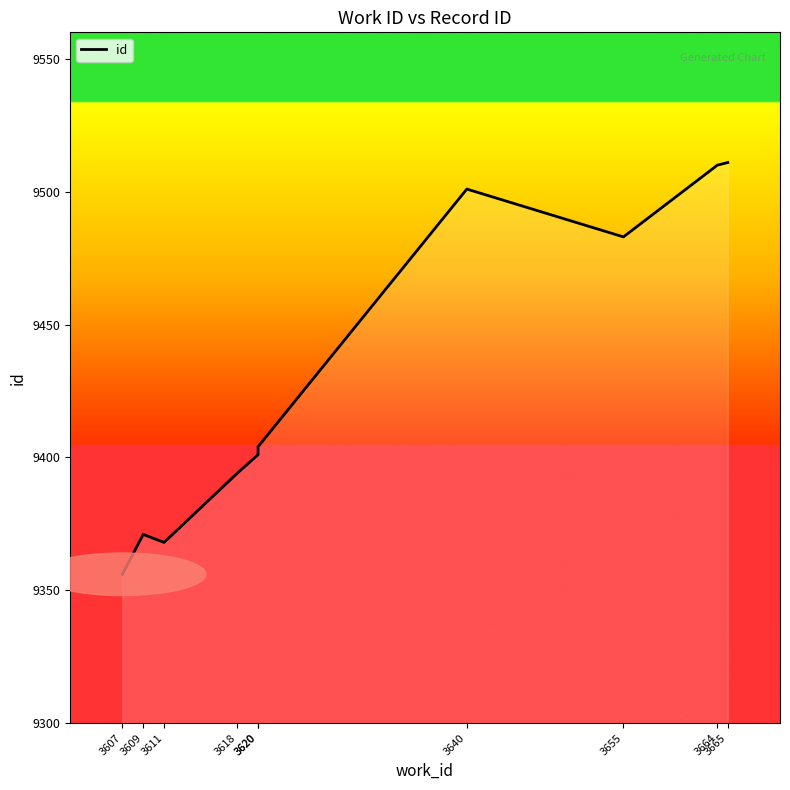

What is the smallest value displayed?

9356